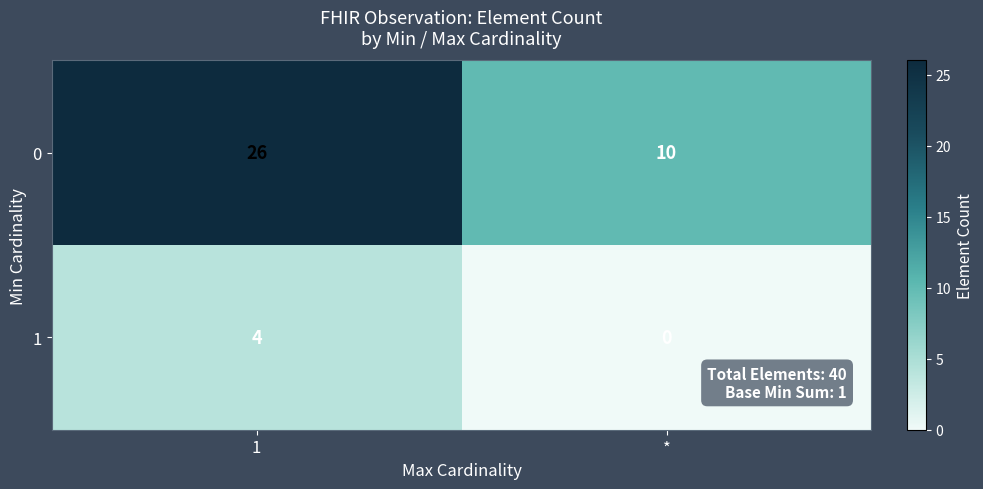

At which label does 1 reach its minimum?

*